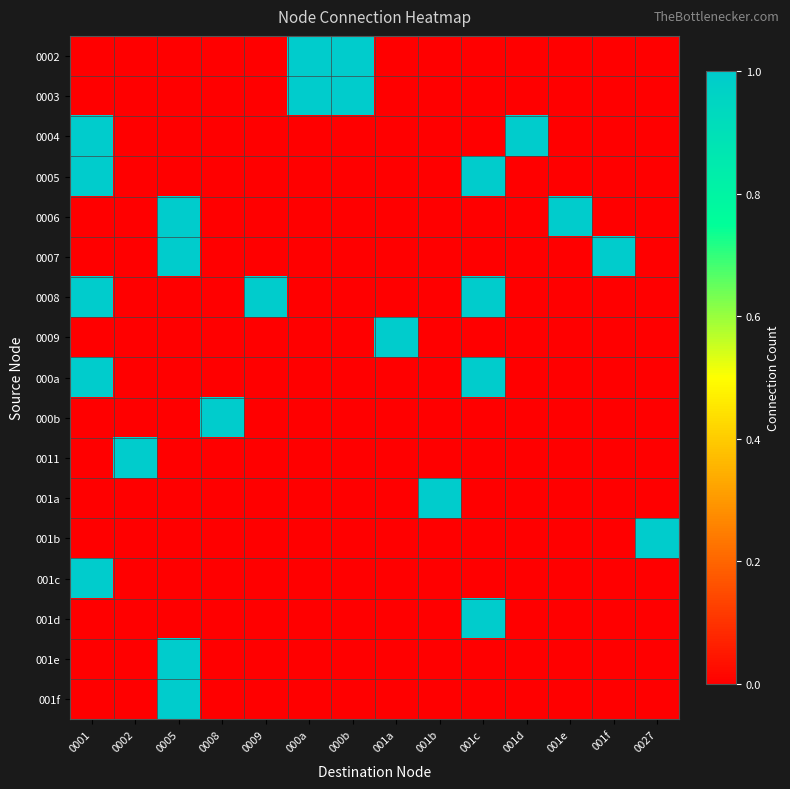

What is the spread (max minus min) of values at 001d?

1